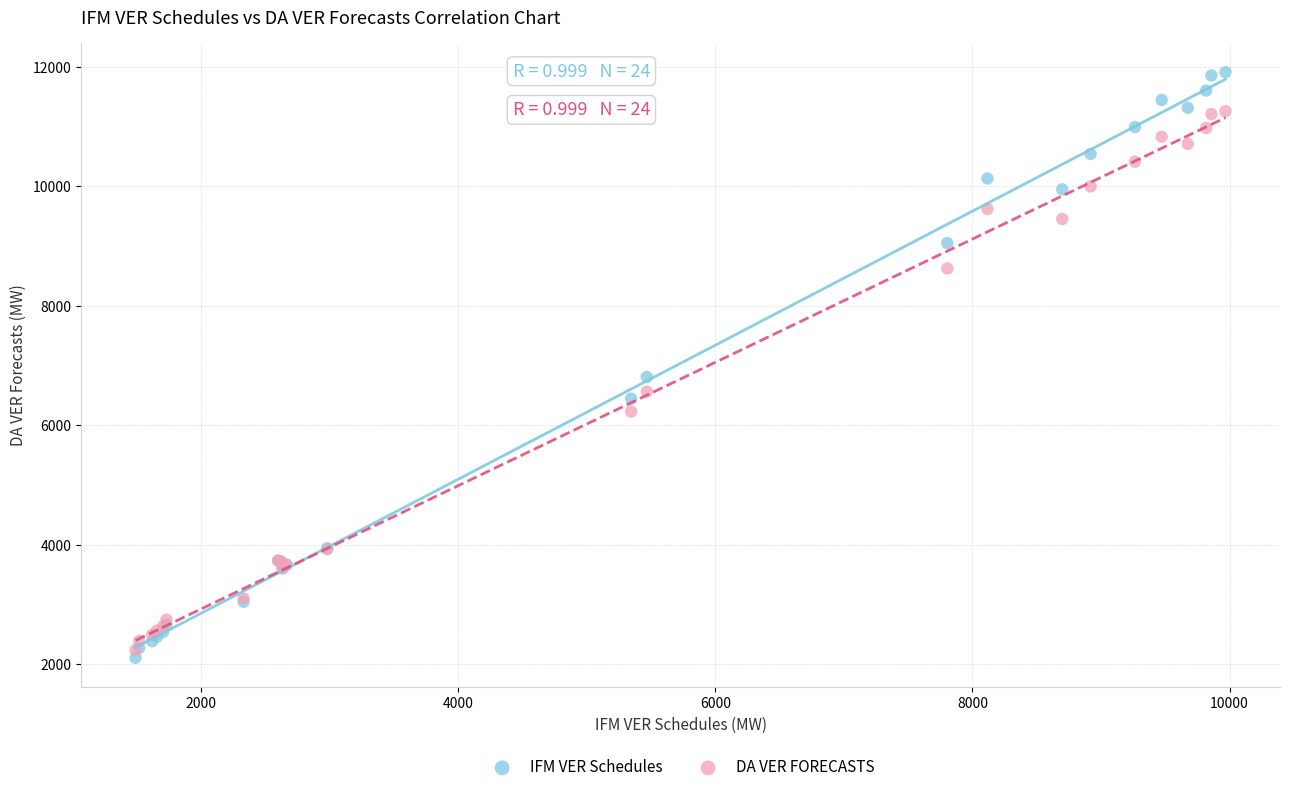

Which series contains the highest Y value?

IFM VER Schedules